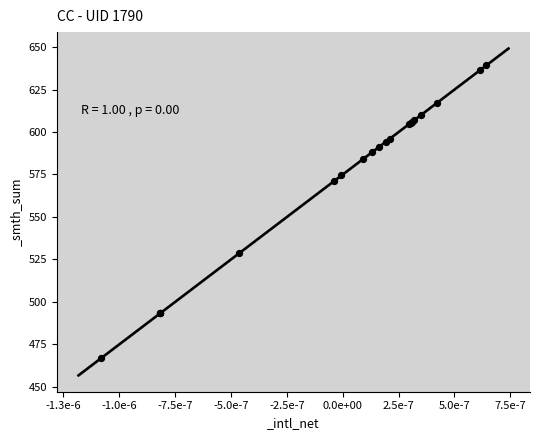

What Y value in the scatter plot is closest to 552?

571.1